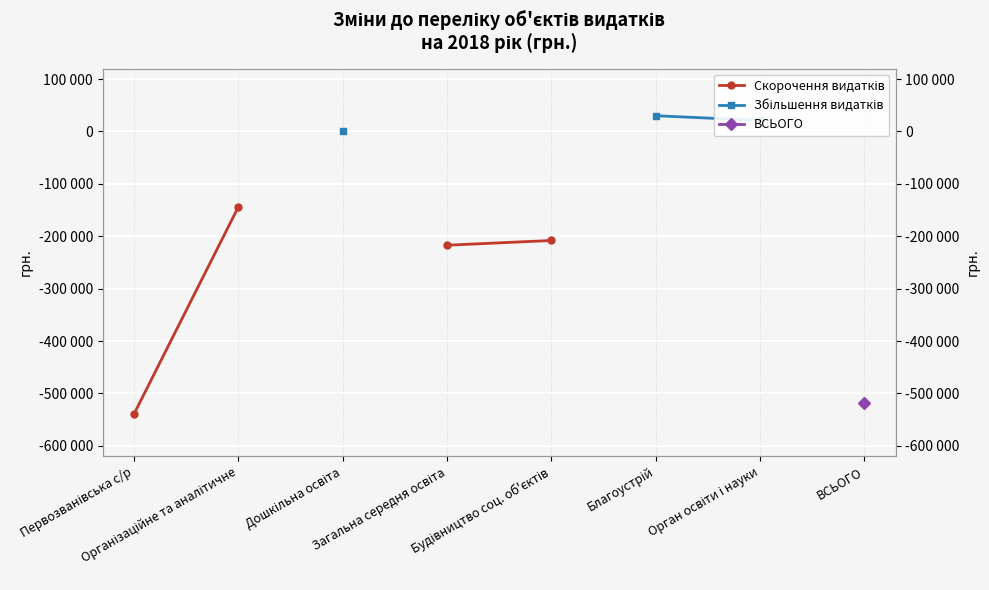

What is the label of the 5th point from the right?

Загальна середня освіта